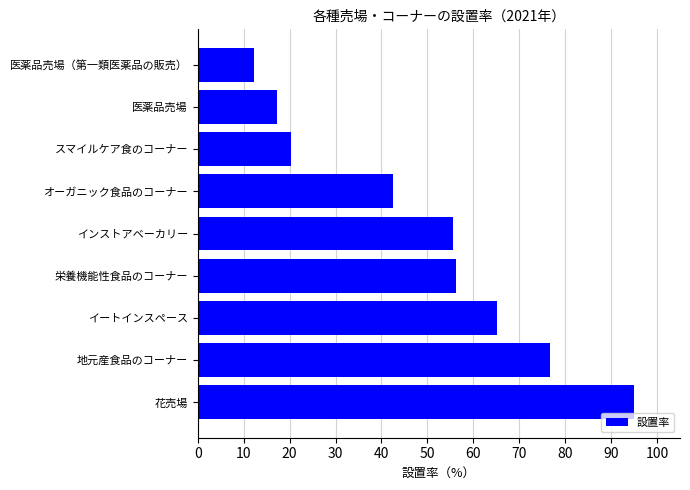

What is the change in value from 栄養機能性食品のコーナー to オーガニック食品のコーナー?

-13.8